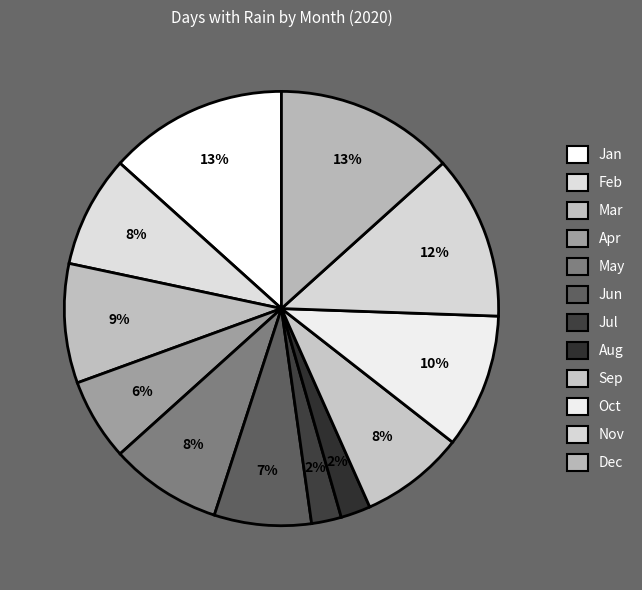

Does Dec account for over 50% of the chart?

No